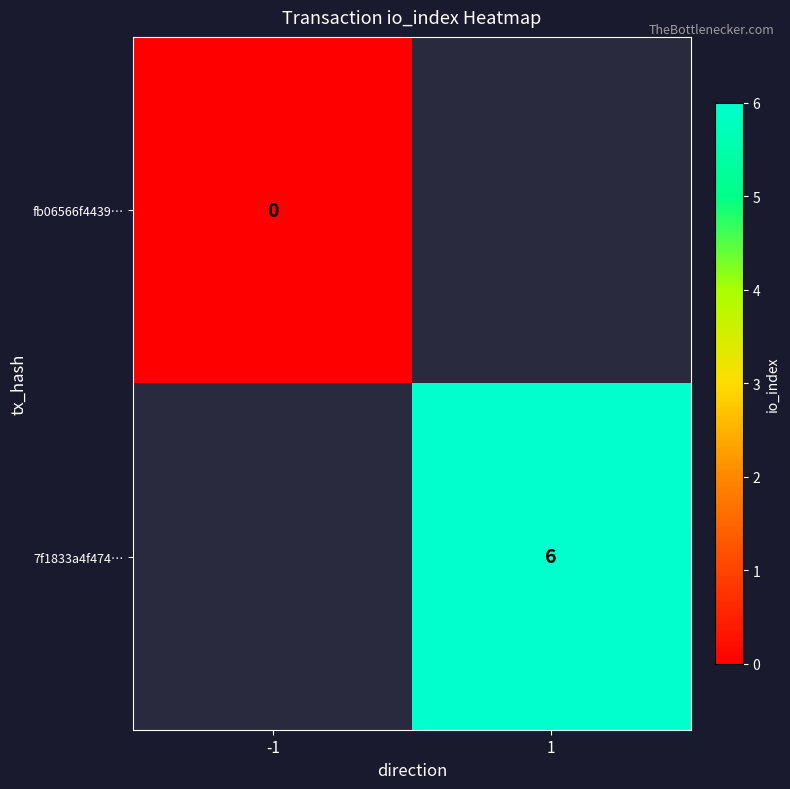

Count the number of data series in this chart.

2